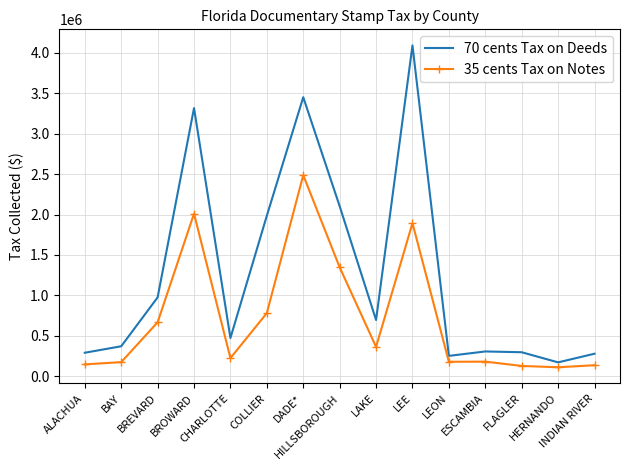

True or false: 70 cents Tax on Deeds has more than 2 points higher than both neighbors.

True